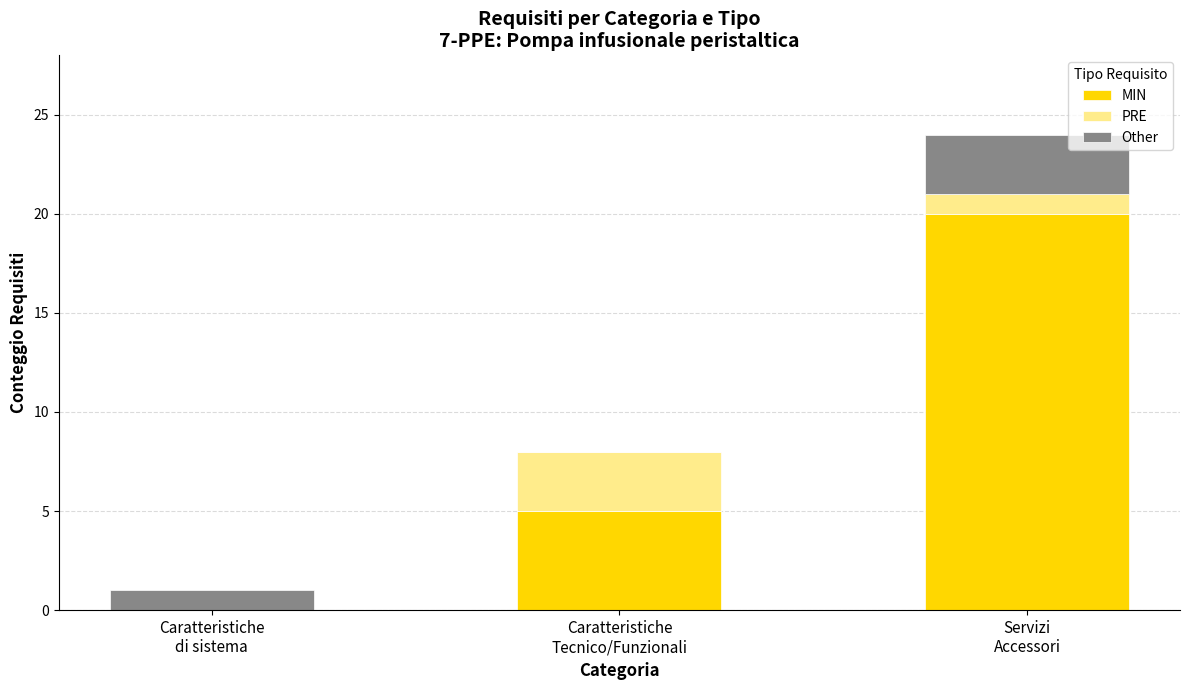

How many distinct data groups are displayed?

3